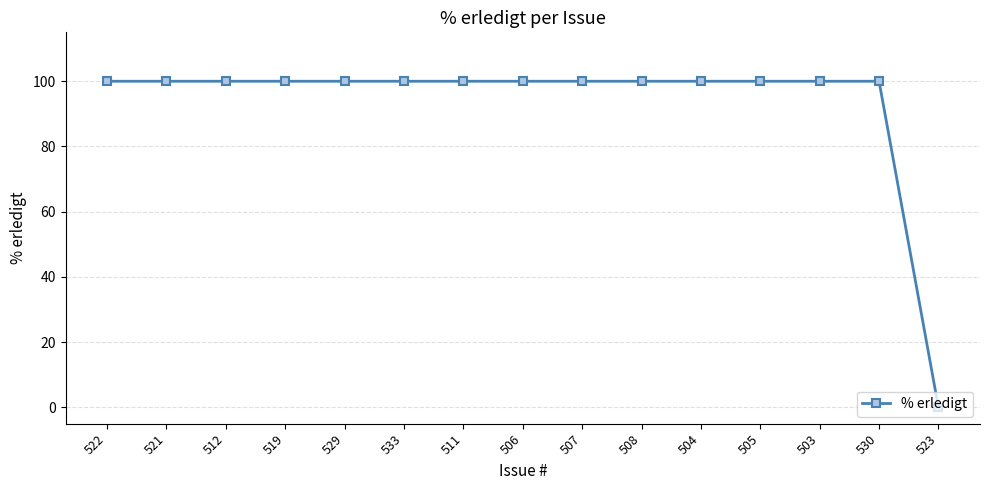

What is the sum of the values at 529 and 508?

200